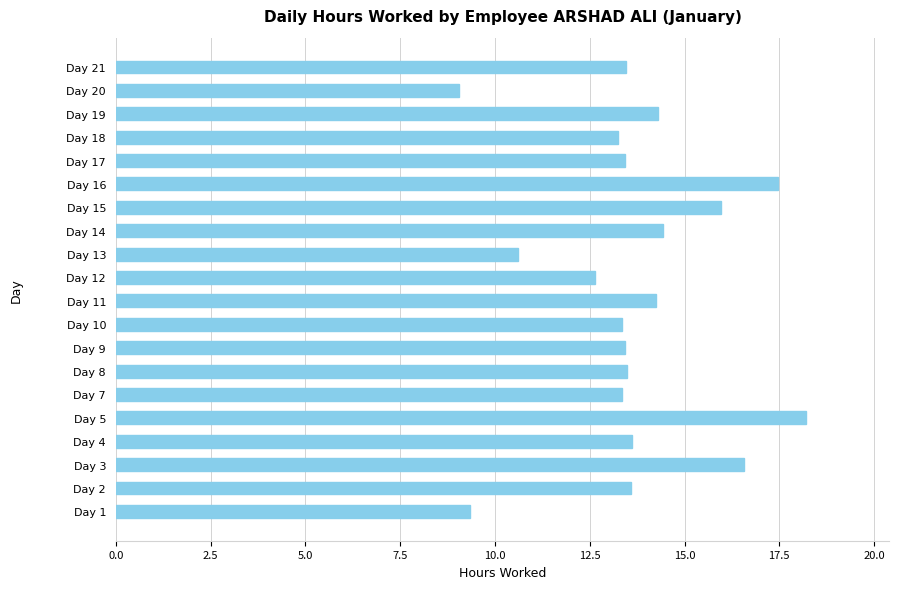

What is the maximum value shown in the chart?

18.2